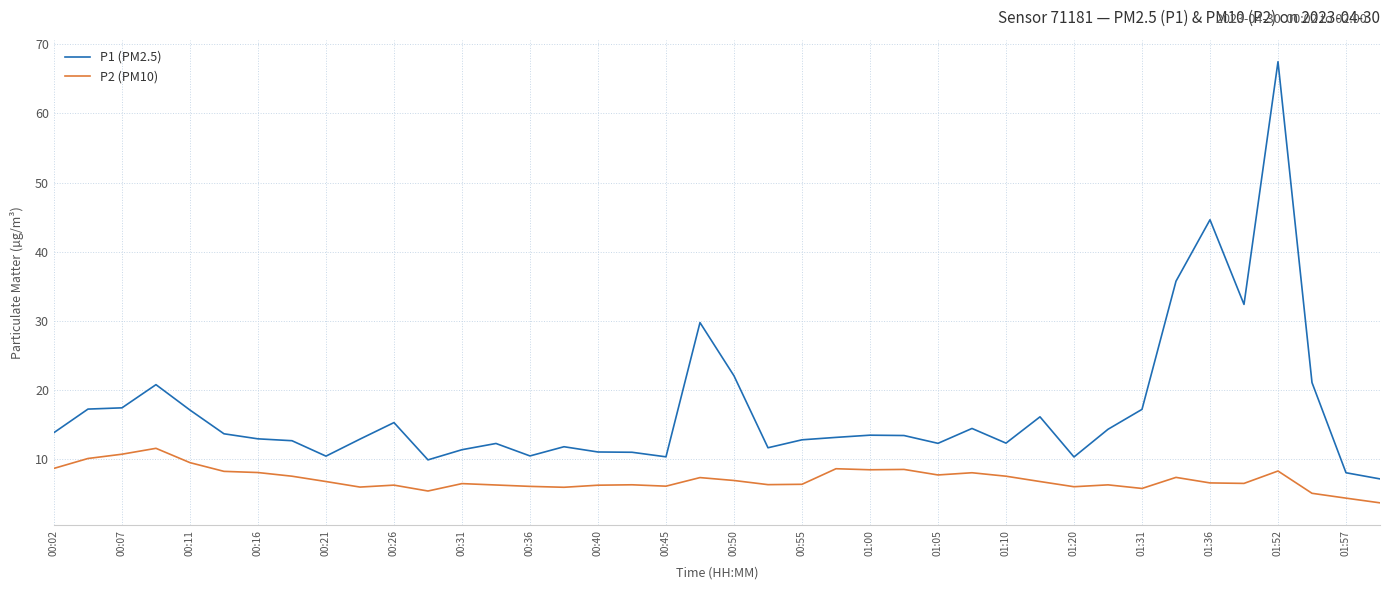

Which series has the largest total across all categories?

P1 (PM2.5)